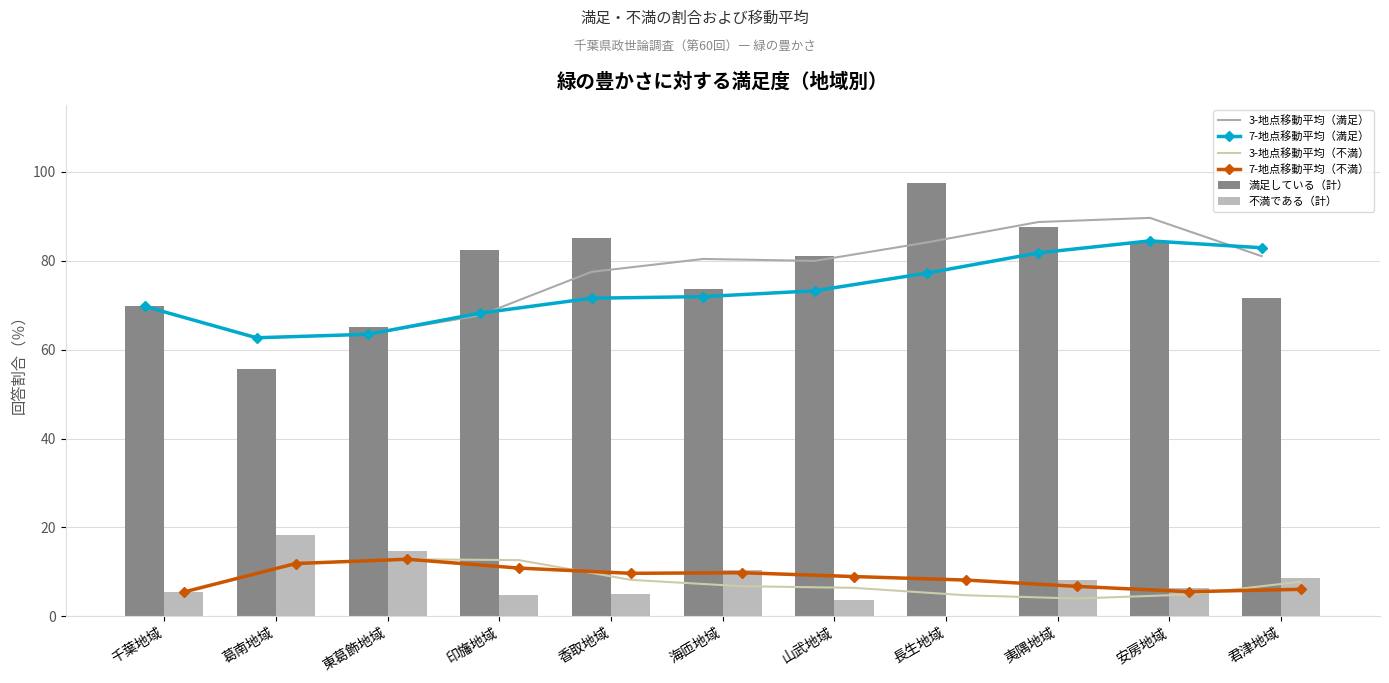

Reading right to left, what are all the values shown in this chart?

3-地点移動平均（満足）: 81.0	89.6	88.7	84.1	79.9	80.4	77.5	67.7	63.4	62.7	69.7
7-地点移動平均（満足）: 82.9	84.4	81.7	77.2	73.2	71.9	71.5	68.2	63.4	62.7	69.7
3-地点移動平均（不満）: 7.8	4.9	4.0	4.8	6.4	6.8	8.2	12.7	12.9	11.9	5.5
7-地点移動平均（不満）: 6.1	5.6	6.8	8.2	9.0	9.8	9.7	10.9	12.9	11.9	5.5
満足している（計）: 71.6	83.9	87.5	97.4	81.1	73.7	85.0	82.4	65.0	55.6	69.7
不満である（計）: 8.6	6.5	8.3	0.0	3.8	10.5	5.0	4.9	14.8	18.3	5.5